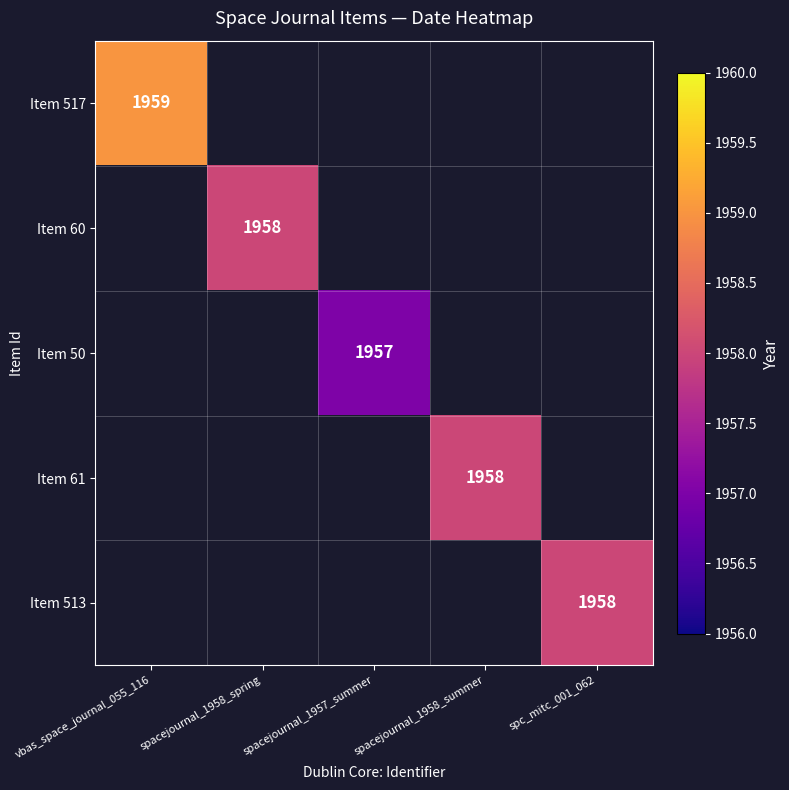

The value of Item 513 at spc_mitc_001_062 is 1958. True or false?

True